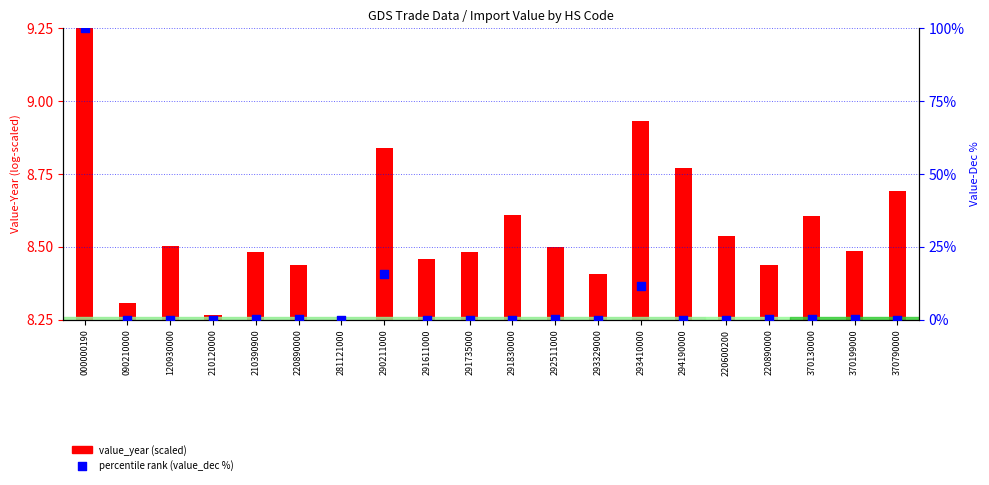

Between 000000190 and 220890000, which is larger?

000000190